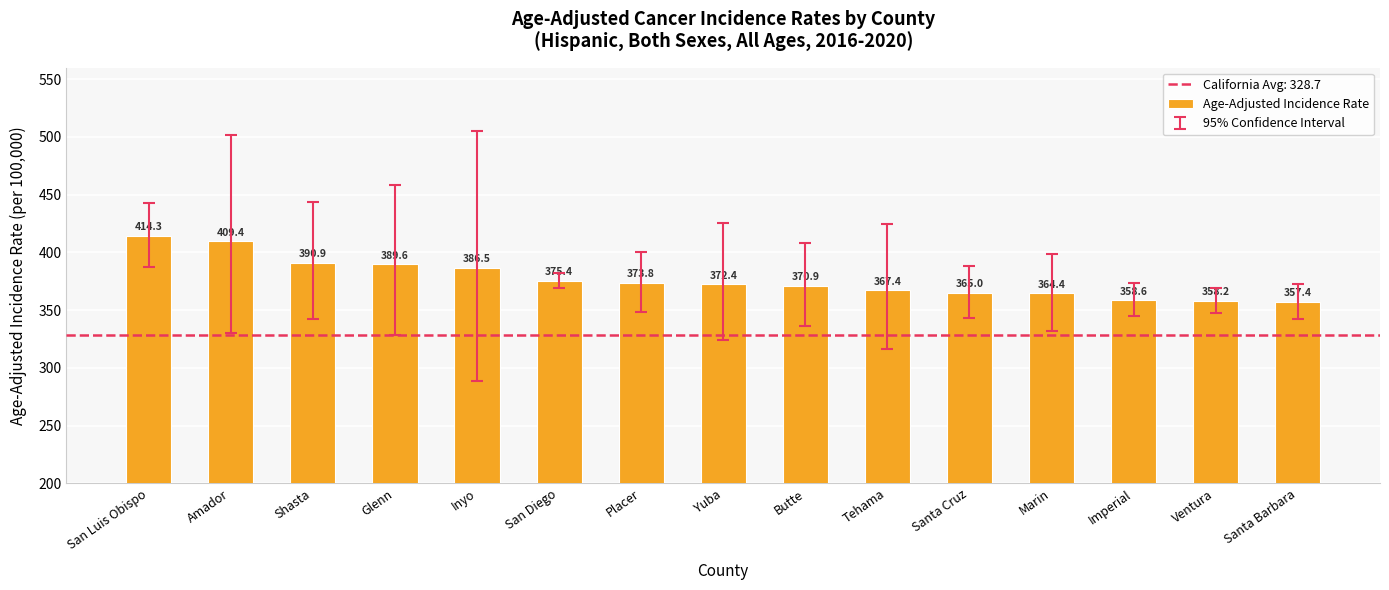

List the labels in order of value, largest first.

San Luis Obispo, Amador, Shasta, Glenn, Inyo, San Diego, Placer, Yuba, Butte, Tehama, Santa Cruz, Marin, Imperial, Ventura, Santa Barbara